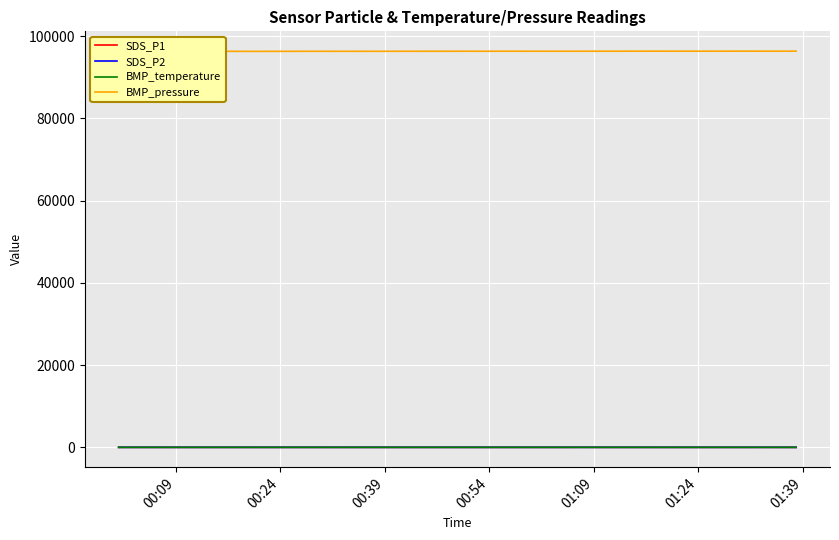

Reading right to left, transcribe all the data shown in this chart.

SDS_P1: 0.6	1.4	3.4	0.8	1.3	0.7	1.0	0.7	0.6	2.0	0.8	0.7	11.0	0.8	0.6	0.8	0.7	0.9	0.7	1.9	0.8	0.9	0.7	1.1	0.5	0.8	0.6	0.6	3.0	0.9	0.5	0.7	1.8	0.6	1.1	2.5	1.4	0.9	0.7	0.8
SDS_P2: 0.6	1.3	3.1	0.8	0.8	0.7	1.0	0.7	0.6	1.0	0.8	0.7	1.5	0.8	0.6	0.8	0.7	0.9	0.7	1.2	0.8	0.9	0.7	1.1	0.5	0.8	0.6	0.6	1.3	0.9	0.5	0.7	1.4	0.6	1.1	1.3	1.3	0.9	0.7	0.8
BMP_temperature: 5.1	5.1	5.1	5.2	5.3	5.3	5.3	5.2	5.2	5.4	5.4	5.4	5.4	5.3	5.3	5.4	5.5	5.4	5.6	5.7	5.6	5.6	5.6	5.6	5.6	5.6	5.8	5.8	5.8	5.8	5.9	5.9	6.0	6.0	6.0	6.1	6.0	6.1	6.1	6.3
BMP_pressure: 96364.0	96362.0	96364.0	96369.0	96365.0	96358.0	96357.0	96362.0	96367.0	96363.0	96355.0	96355.0	96347.0	96349.0	96348.0	96347.0	96352.0	96351.0	96344.0	96350.0	96342.0	96343.0	96341.0	96337.0	96330.0	96334.0	96330.0	96335.0	96335.0	96325.0	96321.0	96313.0	96319.0	96326.0	96320.0	96326.0	96319.0	96314.0	96314.0	96309.0